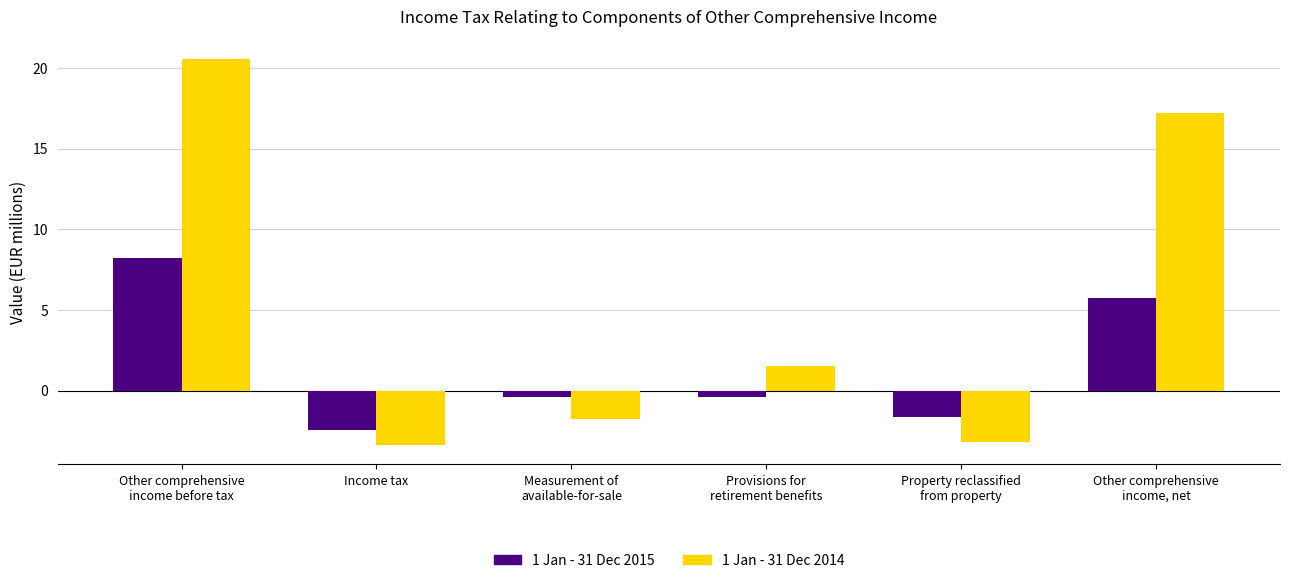

What is the difference between the highest and lowest values at Income tax?

0.9